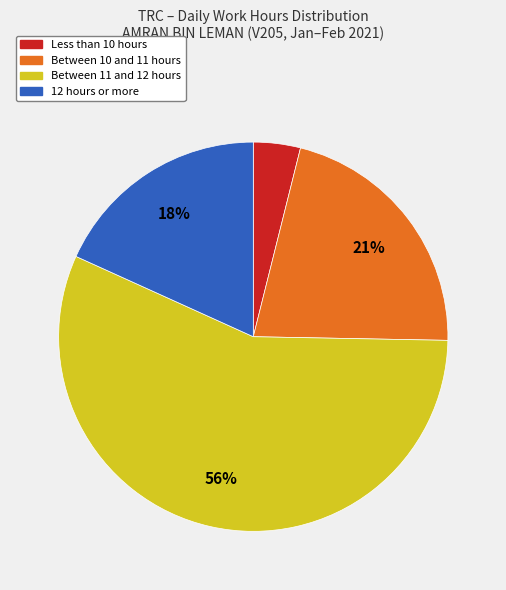

To the nearest percent, what is the average slice percentage?

25%